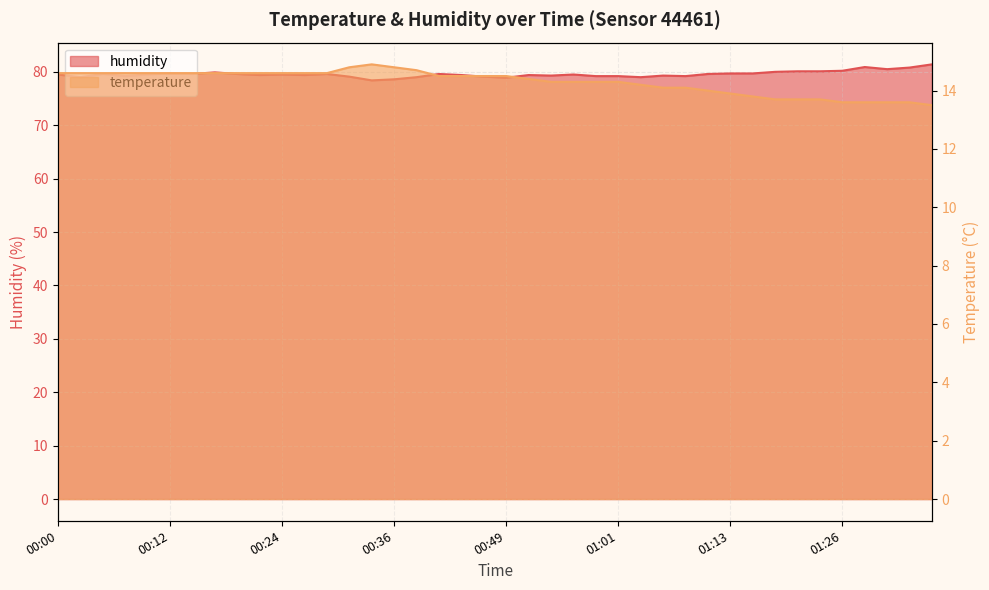

In humidity, how many points are higher than both neighbors (excluding endpoints)?

10